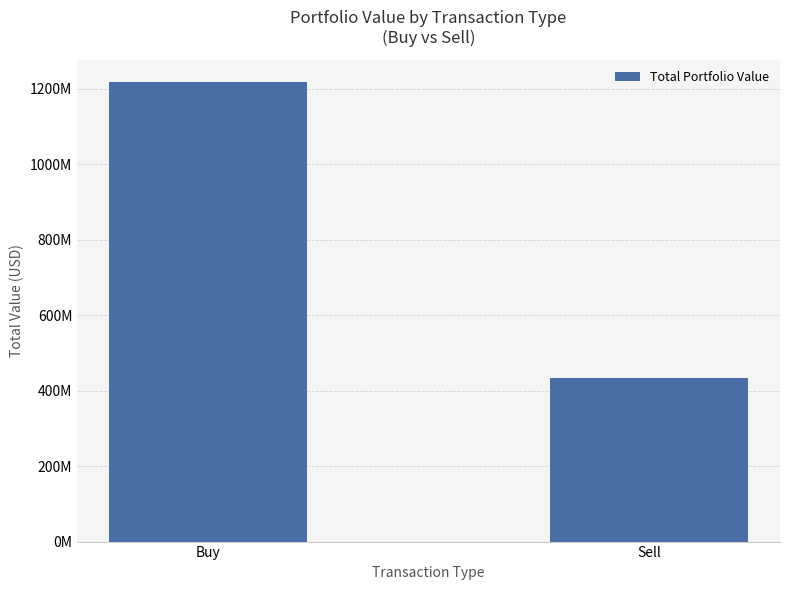

Reading left to right, what are all the values shown in this chart?

Buy=1215951104	Sell=432259000